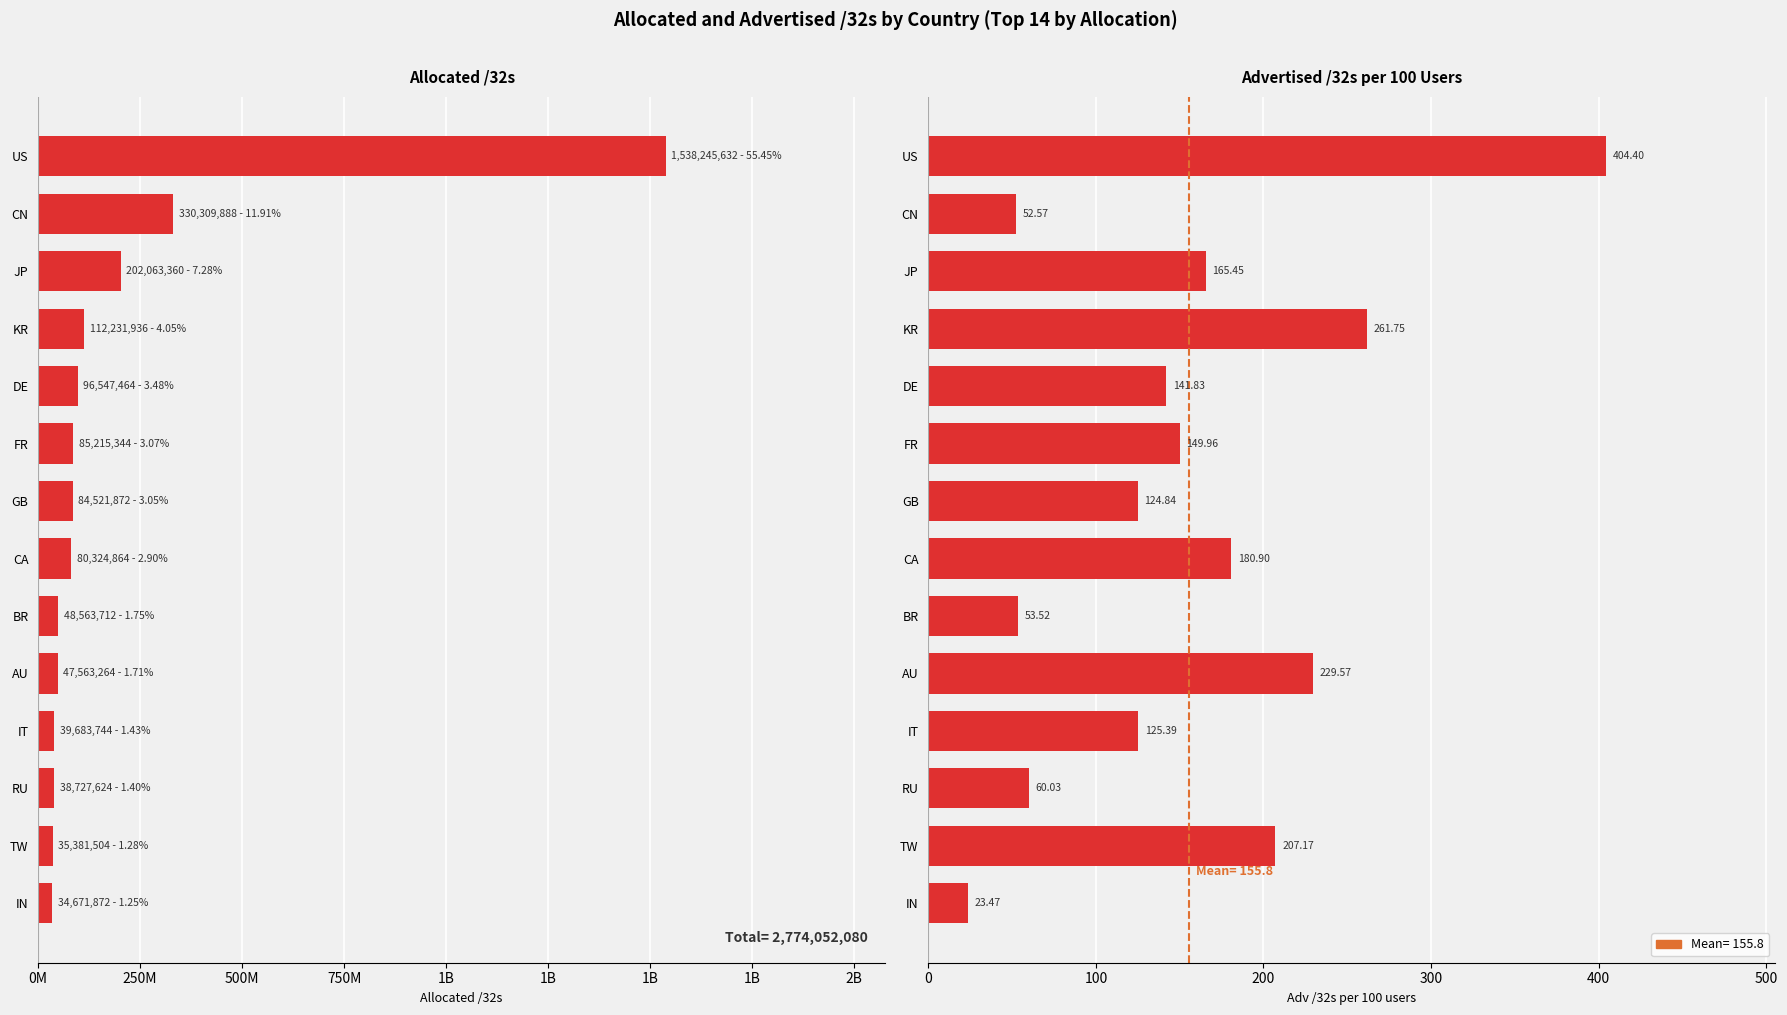

Which series has the largest range (max minus min)?

Allocated /32s